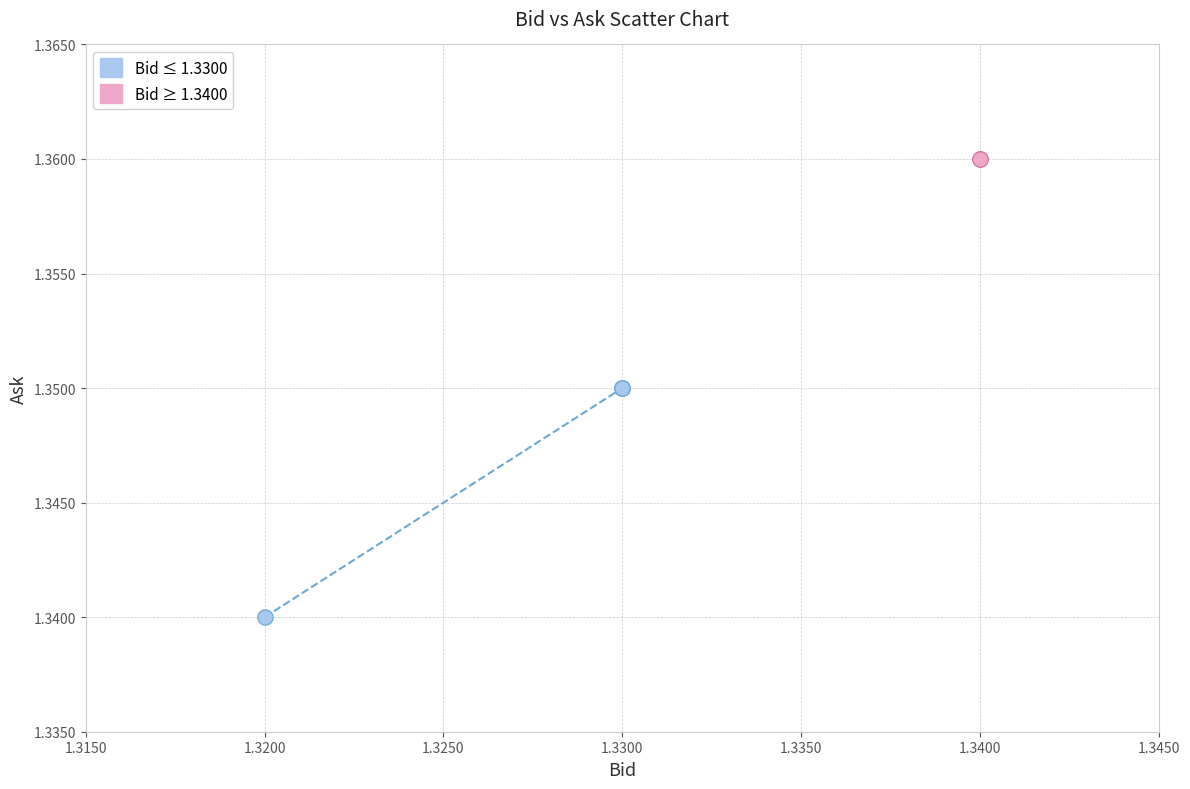

What are all the series names shown in the legend?

Bid ≤ 1.3300, Bid ≥ 1.3400